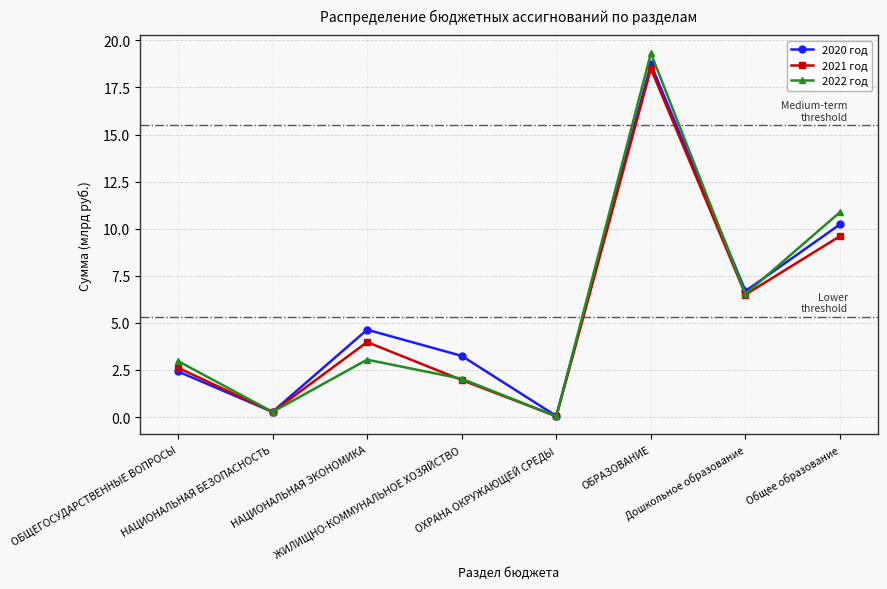

How many lines are shown in the chart?

3